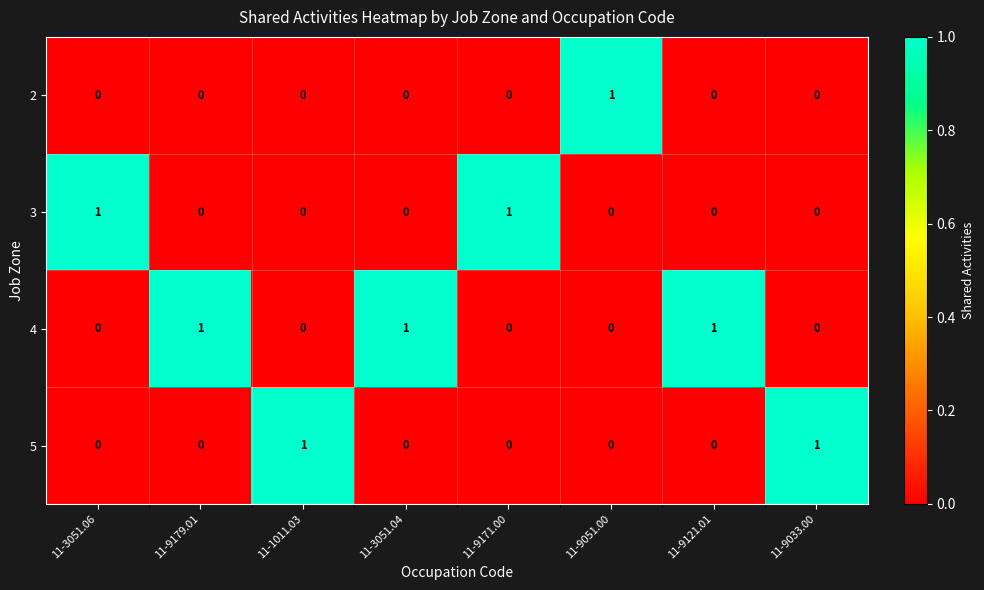

At how many categories does at least one series exceed 0?

8